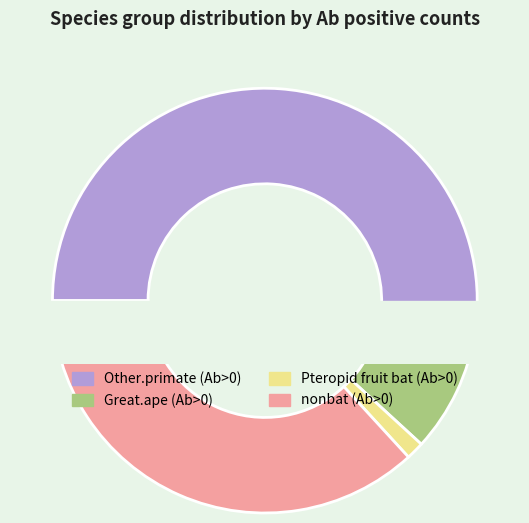

Does any single category account for the majority?

No